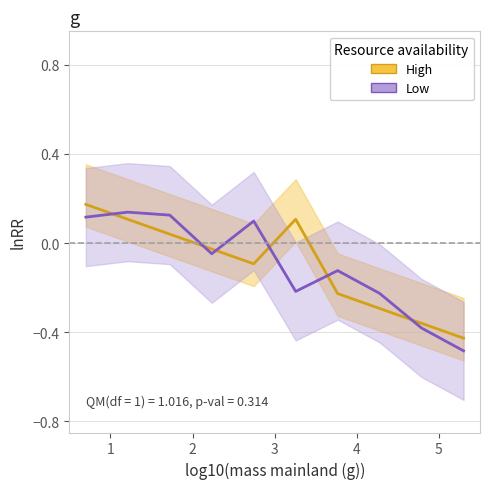

At which category does High reach its first local valley?

5